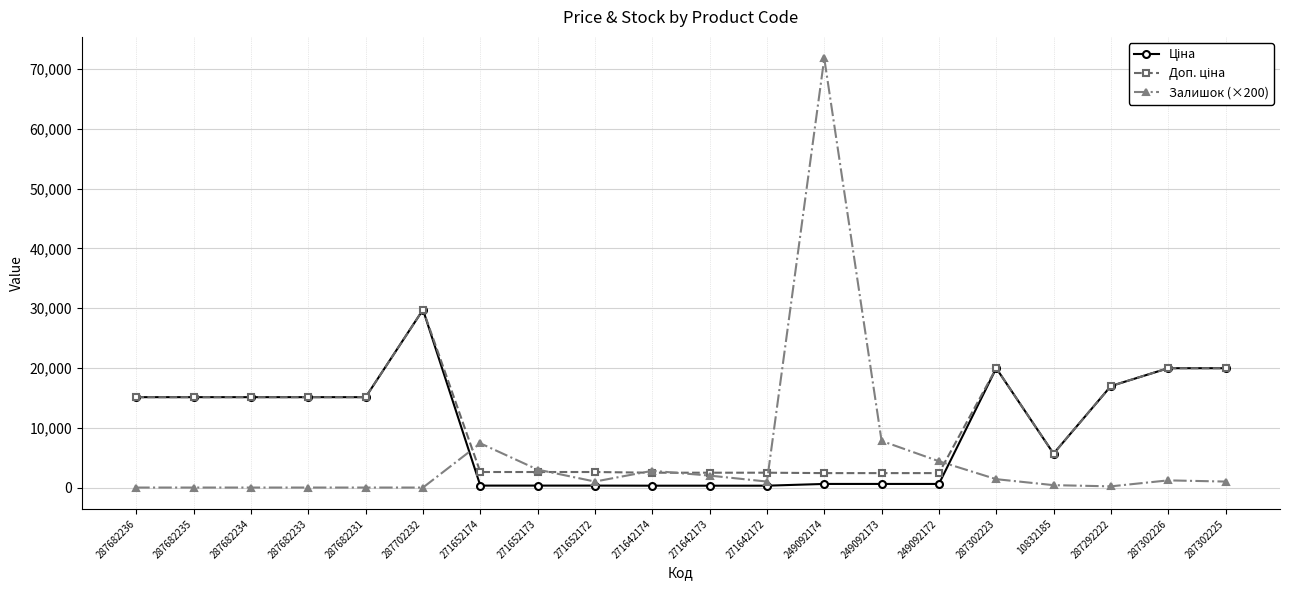

Is it true that Залишок (×200) equals 0.0 at 287682235?

True